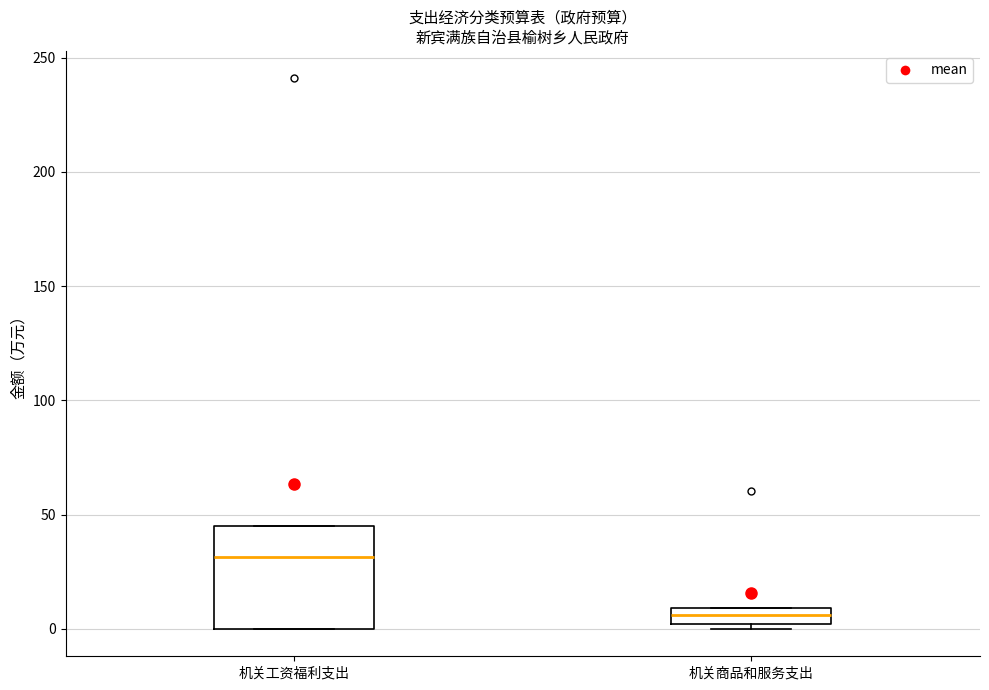

Which box has the highest median line?

机关工资福利支出